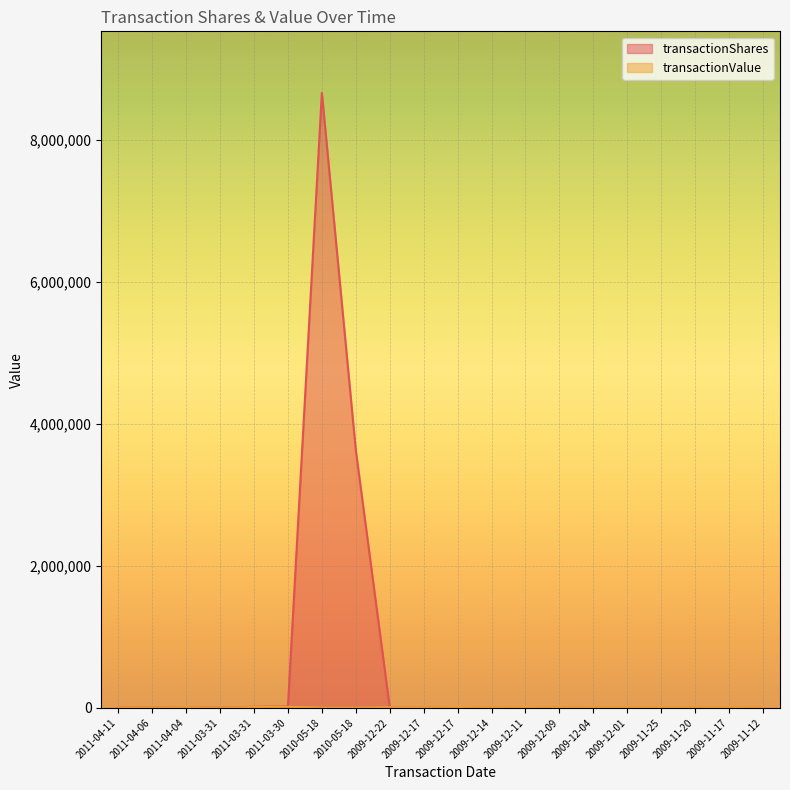

How many lines are shown in the chart?

2